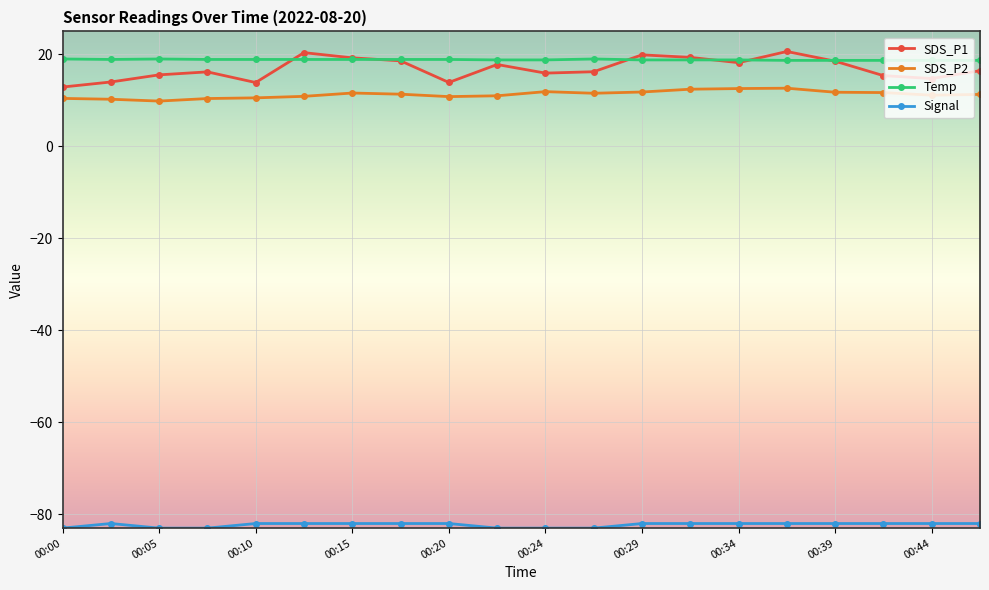

True or false: SDS_P1 has more than 2 points higher than both neighbors.

True